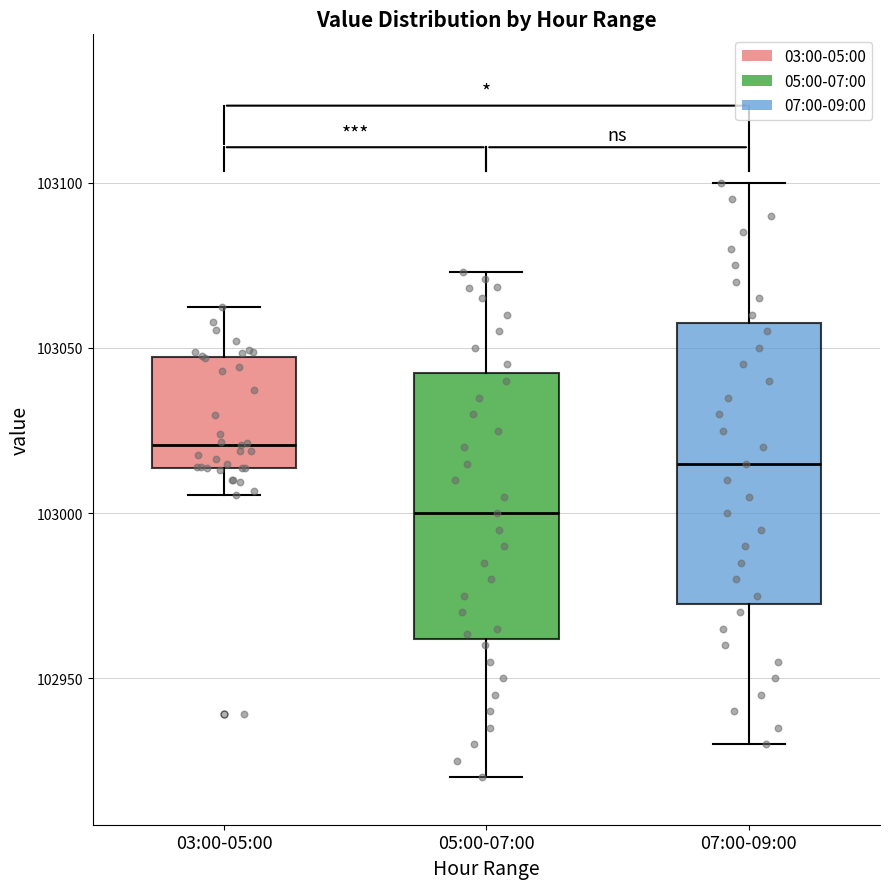

Which box has the highest median line?

03:00-05:00